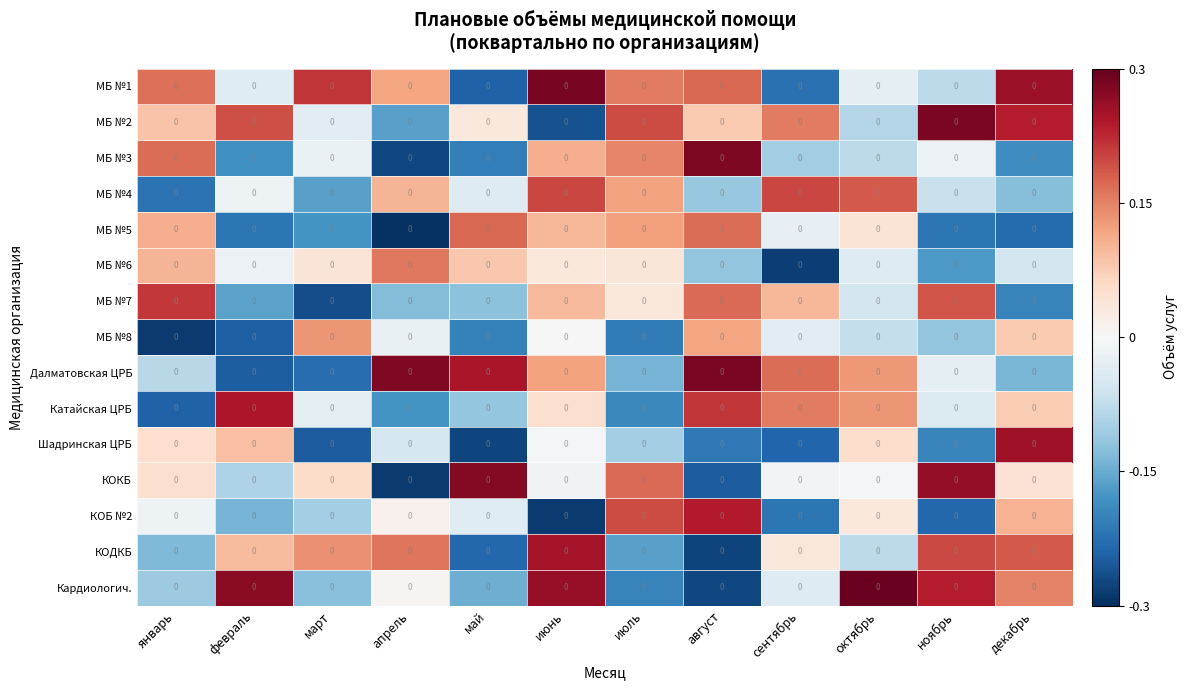

True or false: МБ №1 has a value of -0.0 at февраль.

True